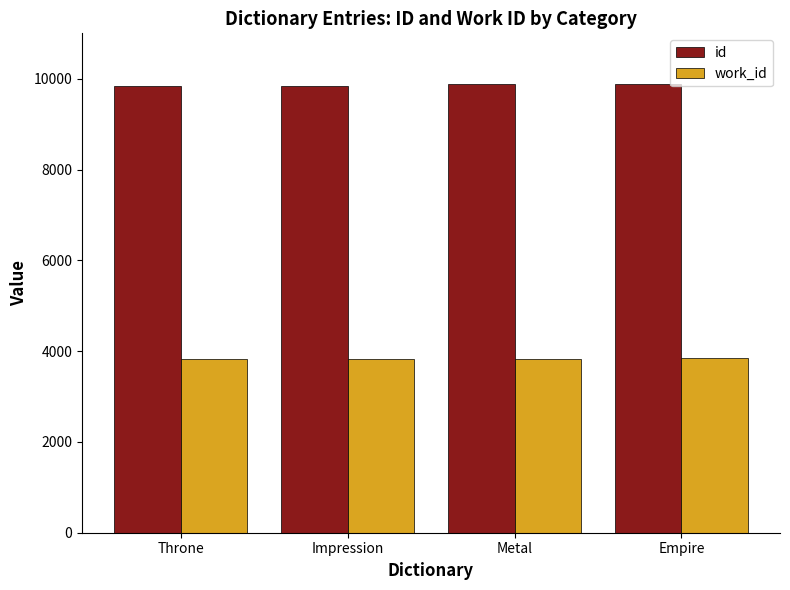

Rank the series at Throne from highest to lowest value.

id, work_id